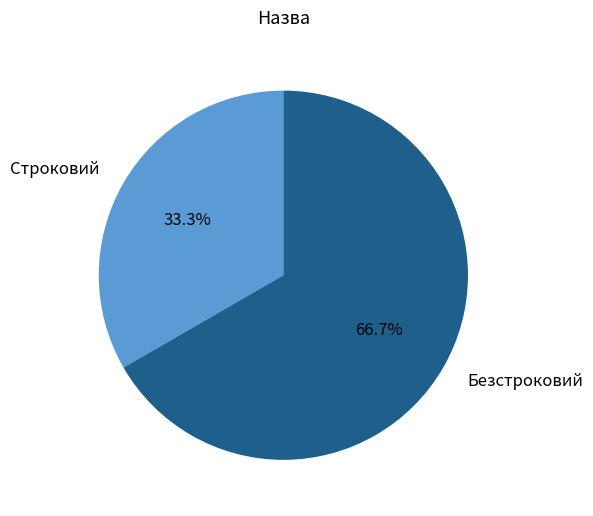

Approximately how many times larger is the value at Безстроковий compared to Строковий?

2.0